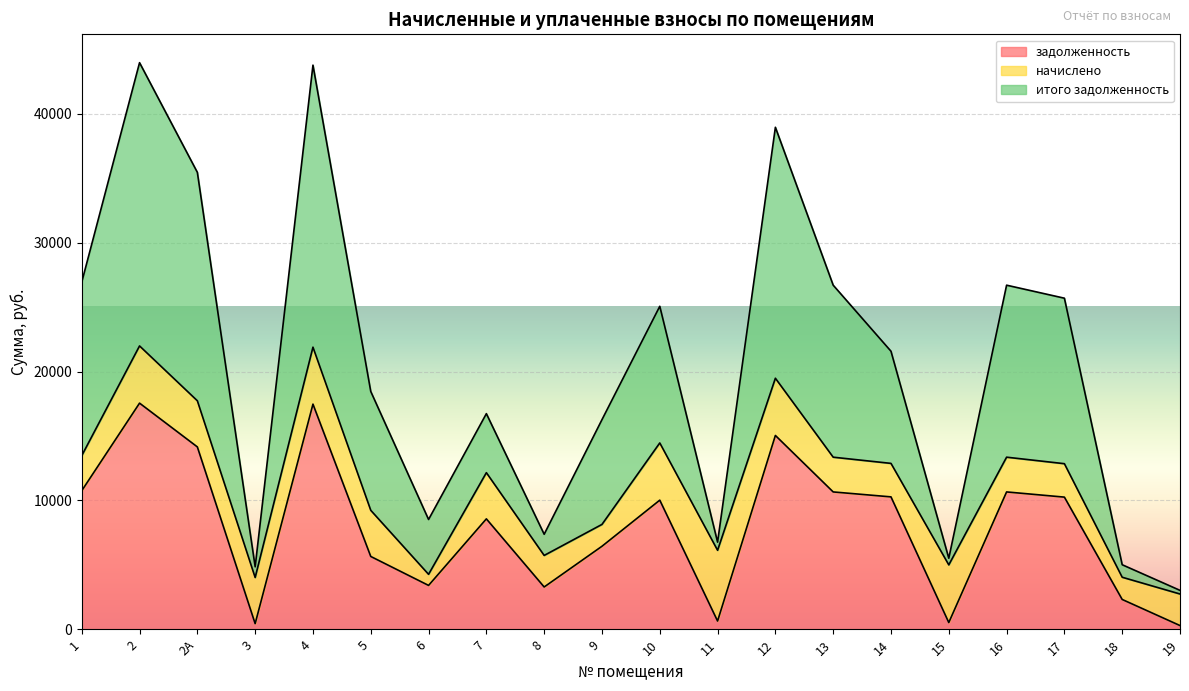

How many lines are shown in the chart?

3